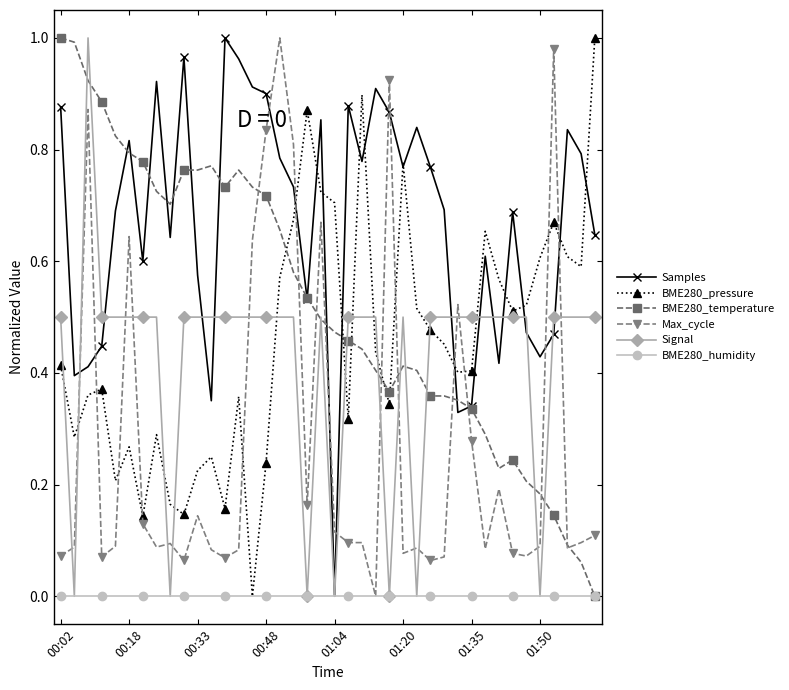

Is this an area chart (filled region under the line)?

No